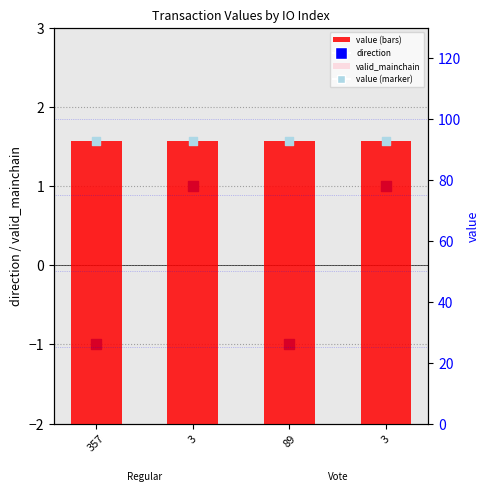

Which series contains the lowest Y value?

direction